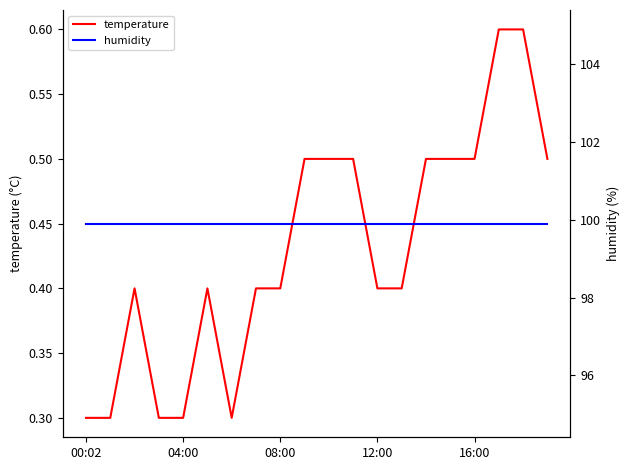

What is the label of the 8th point from the left?

7